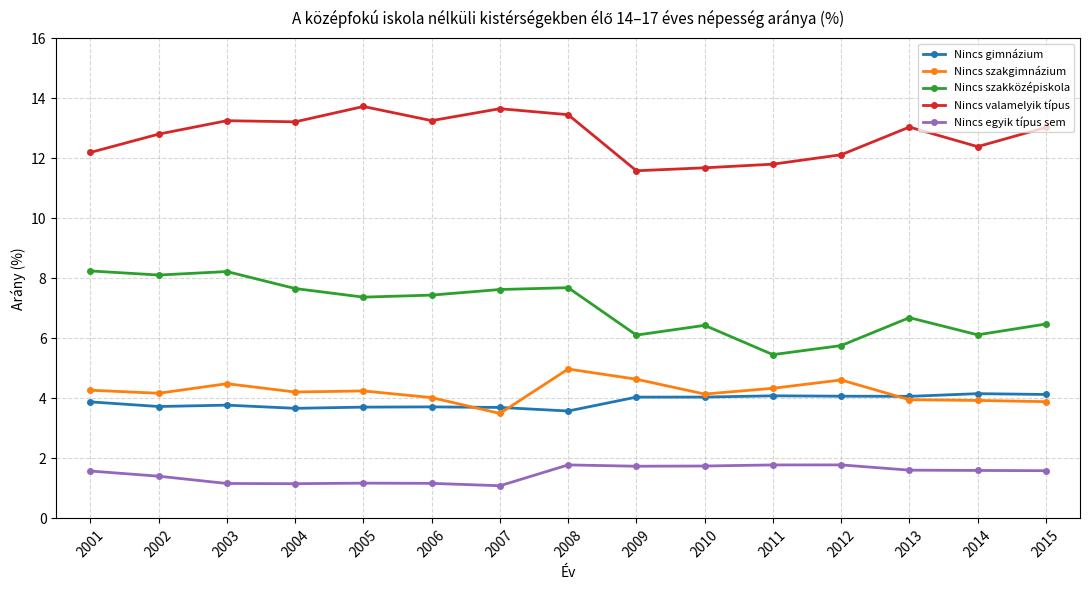

Rank the series at 2003 from highest to lowest value.

Nincs valamelyik típus, Nincs szakközépiskola, Nincs szakgimnázium, Nincs gimnázium, Nincs egyik típus sem